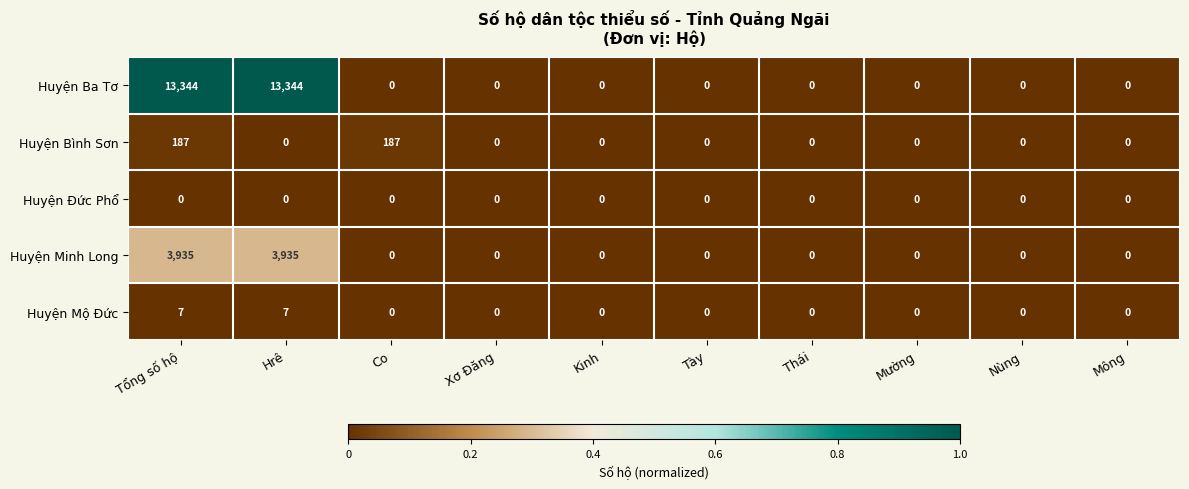

Which series has the widest spread of values?

Huyện Ba Tơ